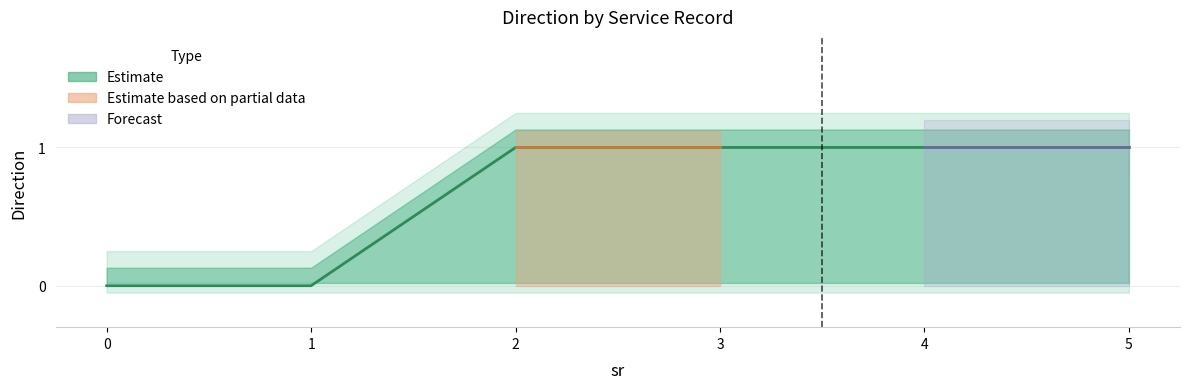

Which category has the highest value in the direction_0 series?

2